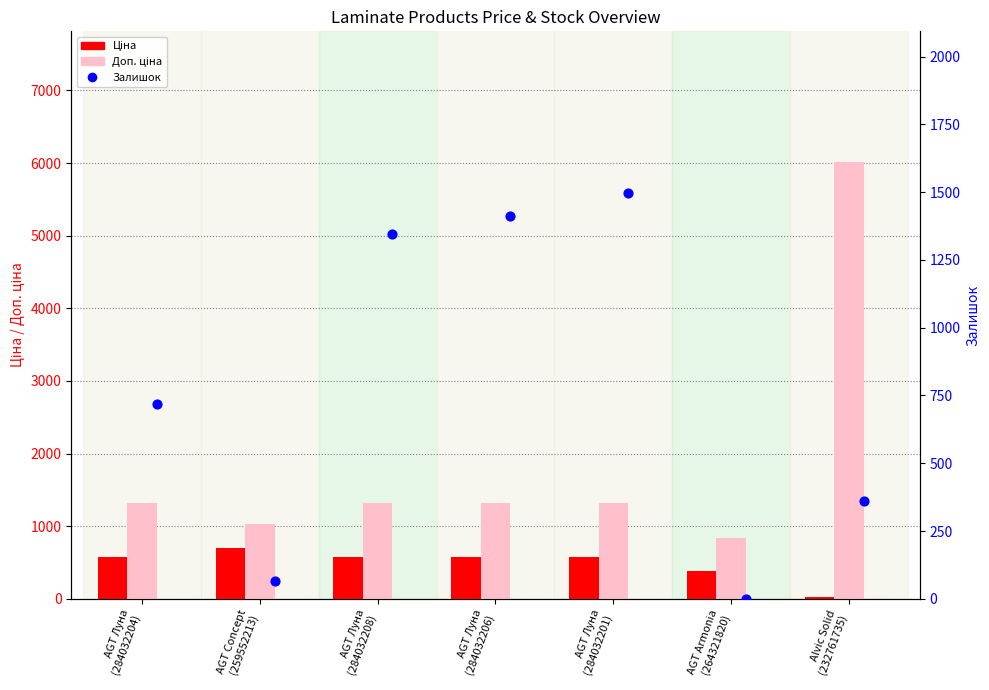

At which category is the sum across all series the highest?

Alvic Solid
(232761735)